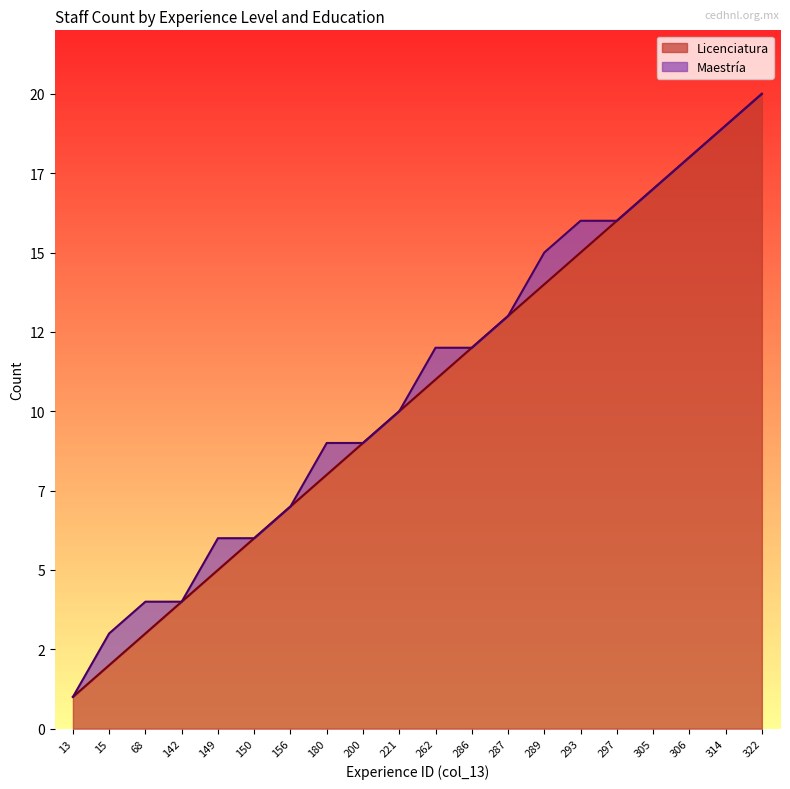

True or false: the data has more than 2 interior local peaks.

False